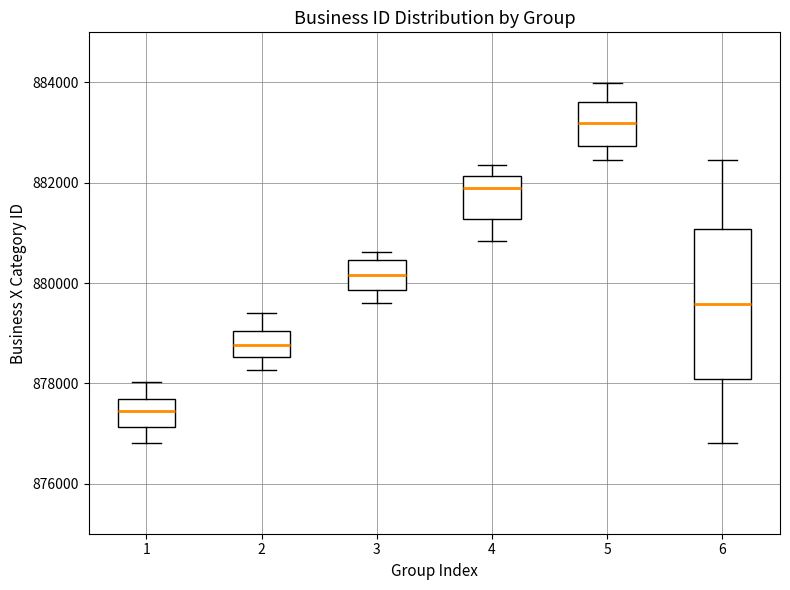

Where is the lower edge of the box at x = 1 on the y-axis? The values are not printed on the chart, so give them approximately, as read against the axis.

877200